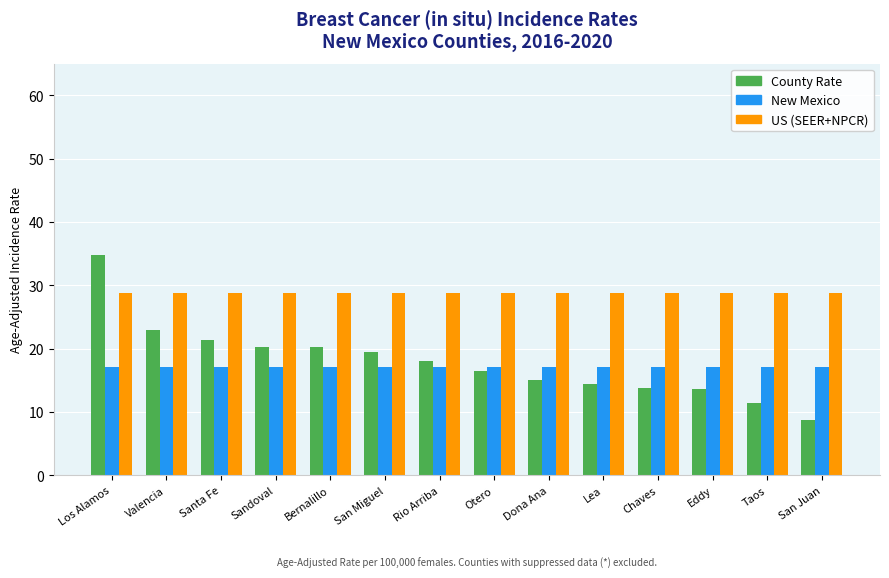

What is the total value across all series at Los Alamos?

80.6